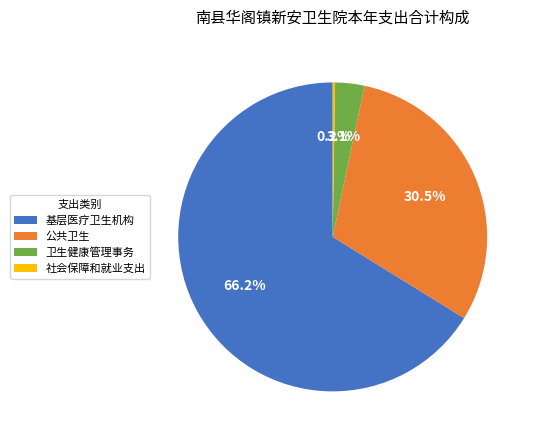

What is the total percentage of 卫生健康管理事务 and 基层医疗卫生机构?

69.3%